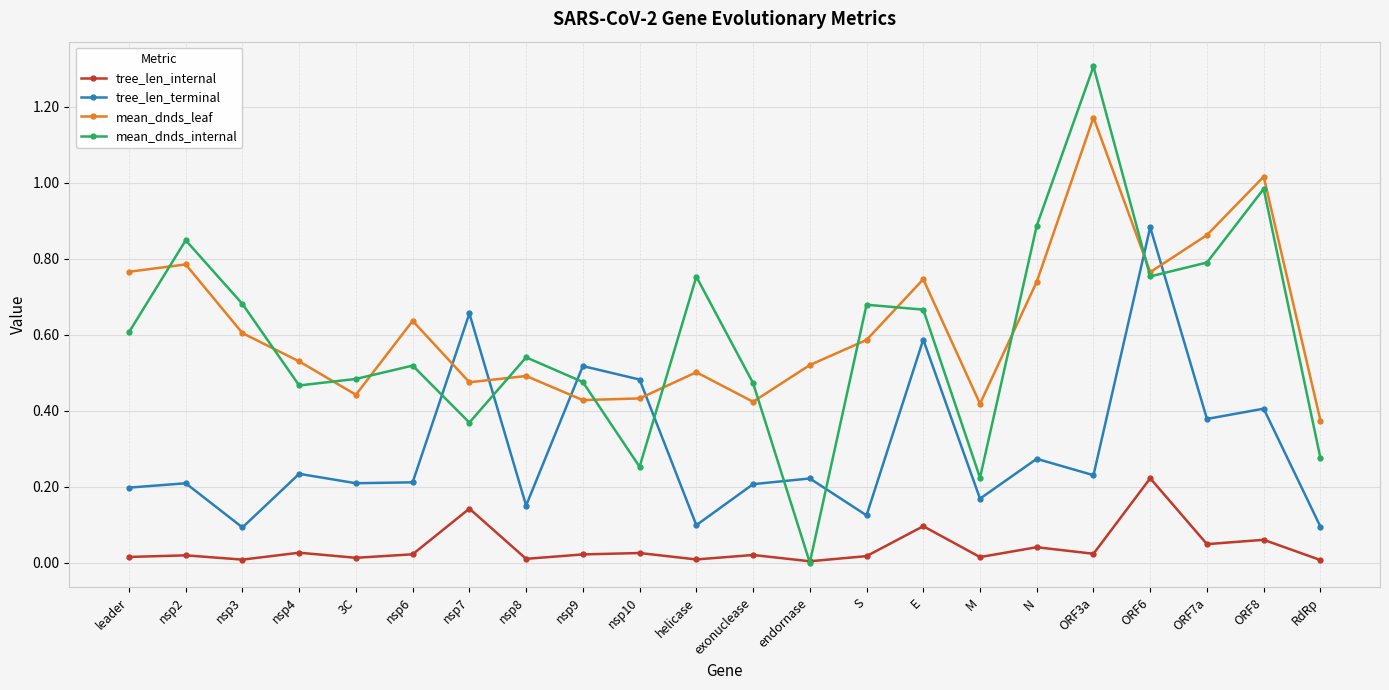

What is the label of the 11th point from the left?

helicase